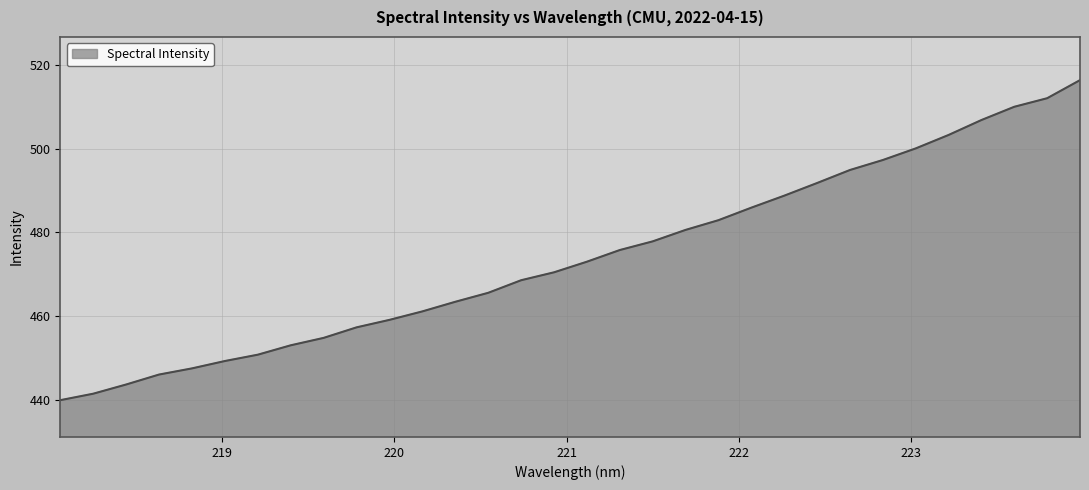

What is the difference between the maximum and minimum values?

76.5